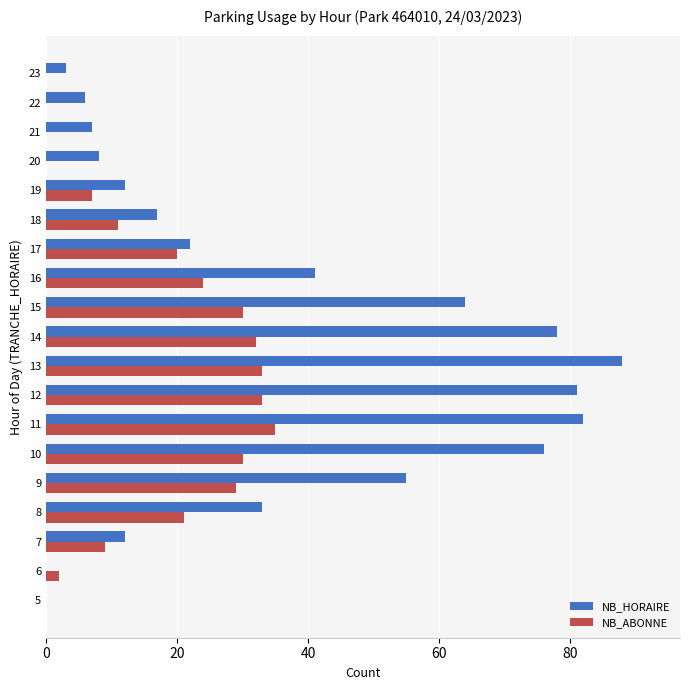

Between 7 and 17, which series saw the biggest shift?

NB_ABONNE